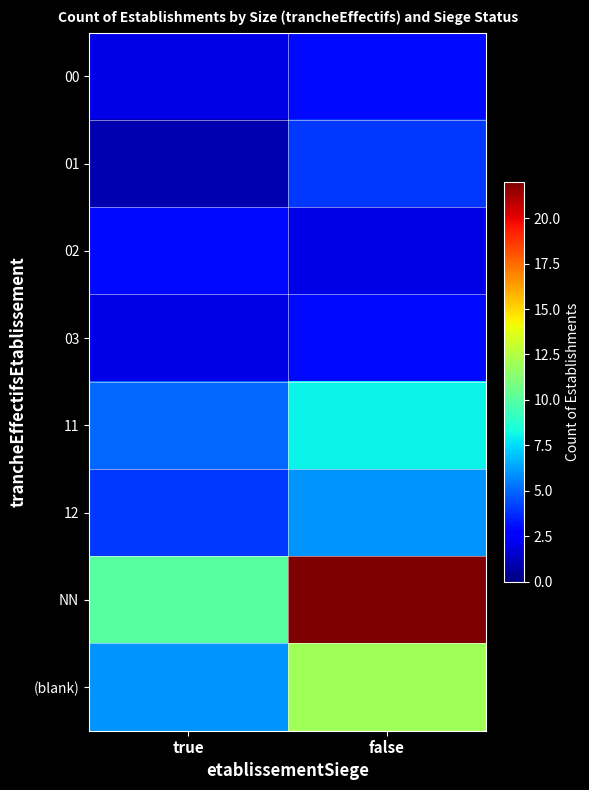

Which series changed the most between true and false?

NN